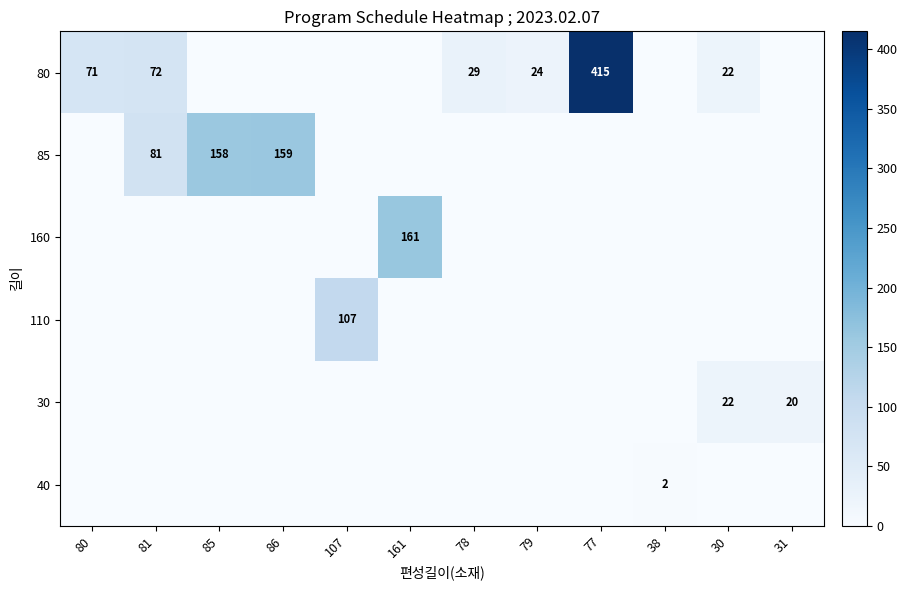

The 40 series shows 3 at 38. True or false?

False